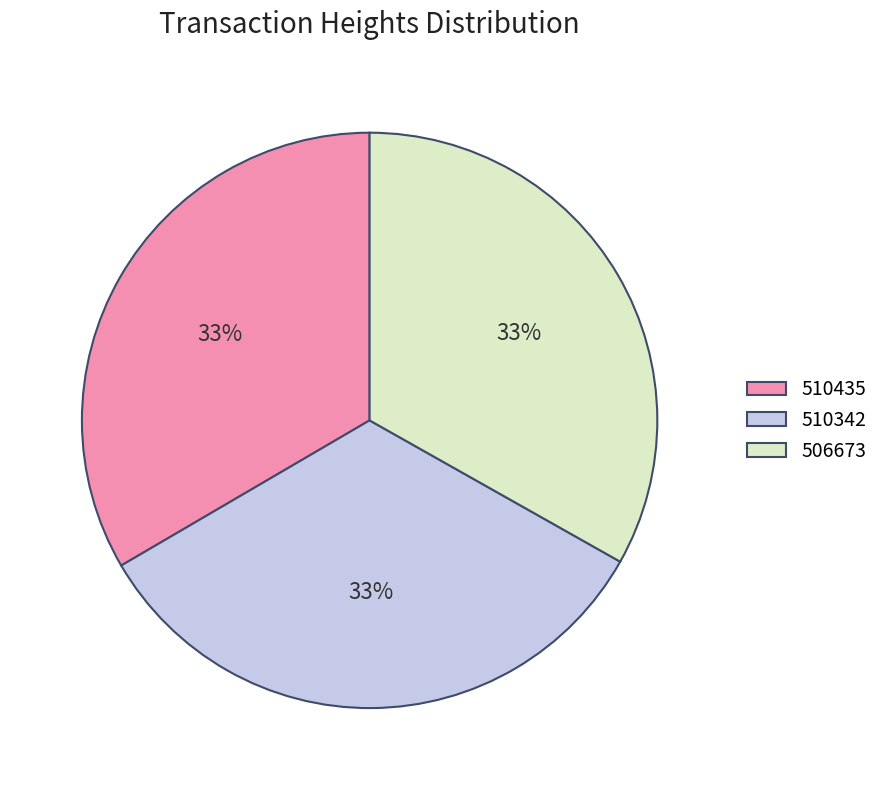

Approximately how many times larger is the value at 510435 compared to 506673?

1.0